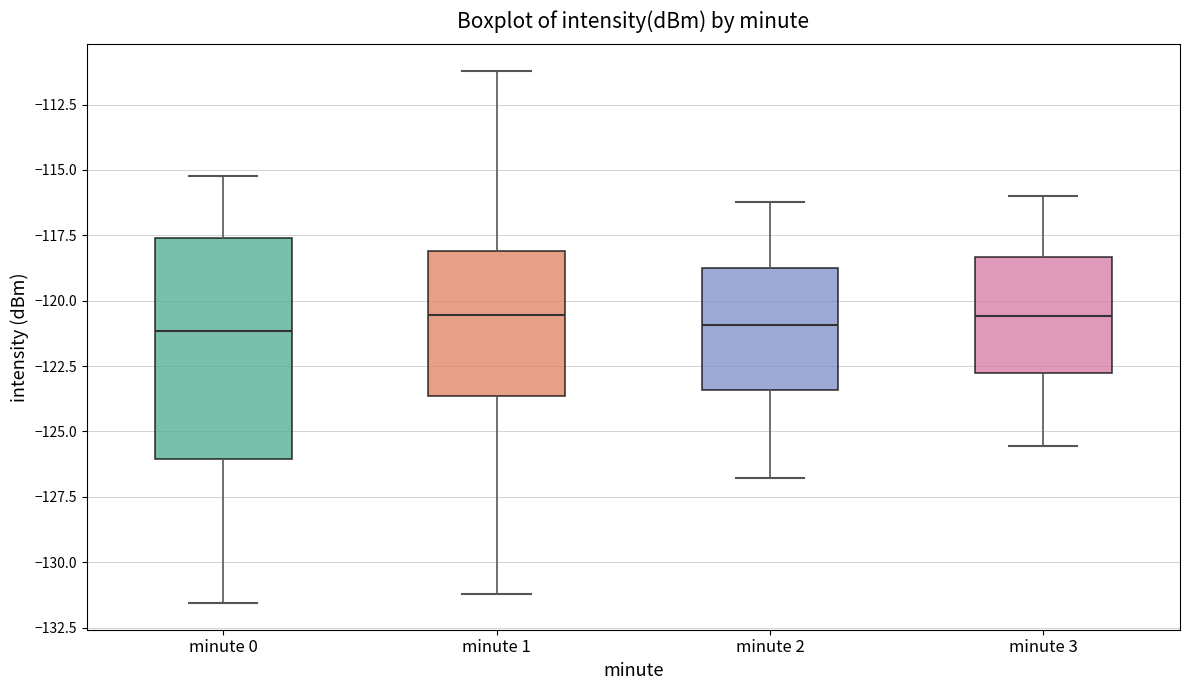

Reading left to right, transcribe this box plot: for each box, give where its median line is, the range the box spans, and where its two whiskers end, as read against the y-axis. The values are not printed on the chart, so give them approximately, as read against the axis.

minute 0: median -121.0, box -126.0 to -117.5, whiskers -131.5 to -115.0
minute 1: median -120.5, box -123.5 to -118.0, whiskers -131.0 to -111.0
minute 2: median -121.0, box -123.5 to -118.5, whiskers -127.0 to -116.0
minute 3: median -120.5, box -123.0 to -118.5, whiskers -125.5 to -116.0